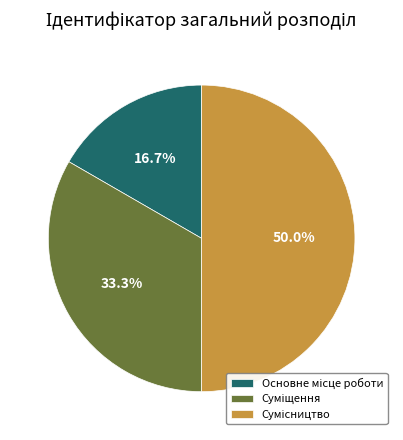

What is the smallest slice in the pie chart?

Основне місце роботи